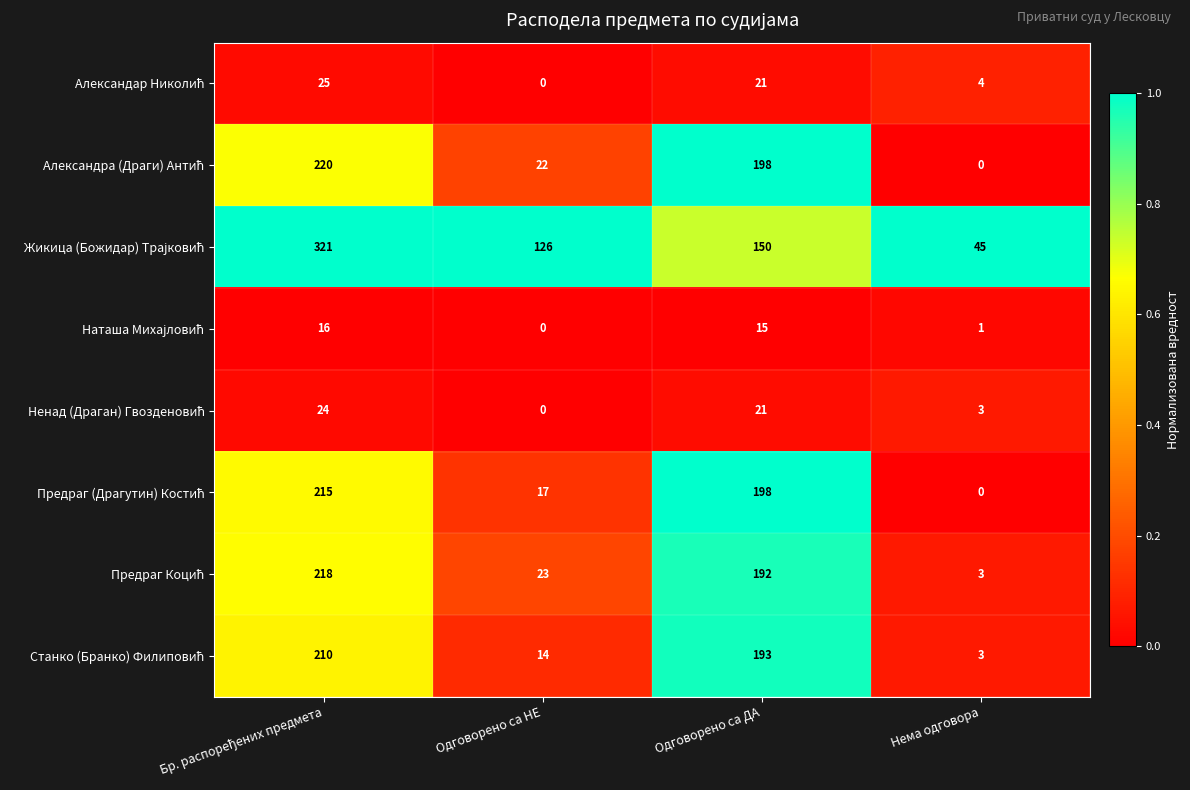

What is the total value across all series at Одговорено са ДА?

988